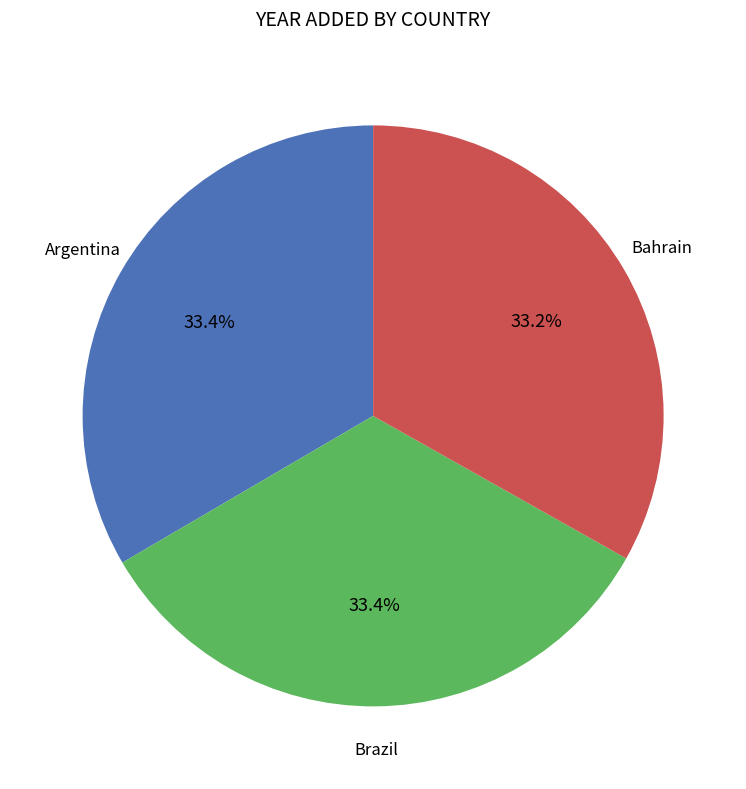

To the nearest percent, what percentage of the pie is Brazil?

33%